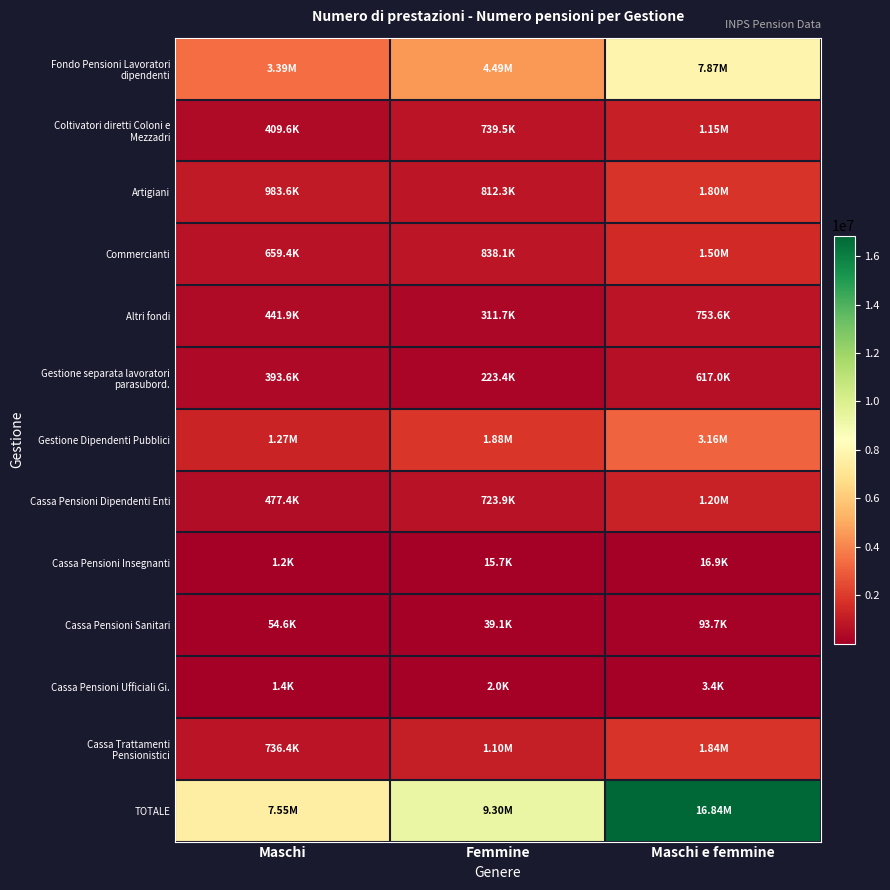

Rank the series by their maximum value, from highest to lowest.

TOTALE, Fondo Pensioni Lavoratori dipendenti, Gestione Dipendenti Pubblici, Cassa Trattamenti Pensionistici, Artigiani, Commercianti, Cassa Pensioni Dipendenti Enti, Coltivatori diretti Coloni e Mezzadri, Altri fondi, Gestione separata lavoratori parasubord., Cassa Pensioni Sanitari, Cassa Pensioni Insegnanti, Cassa Pensioni Ufficiali Gi.